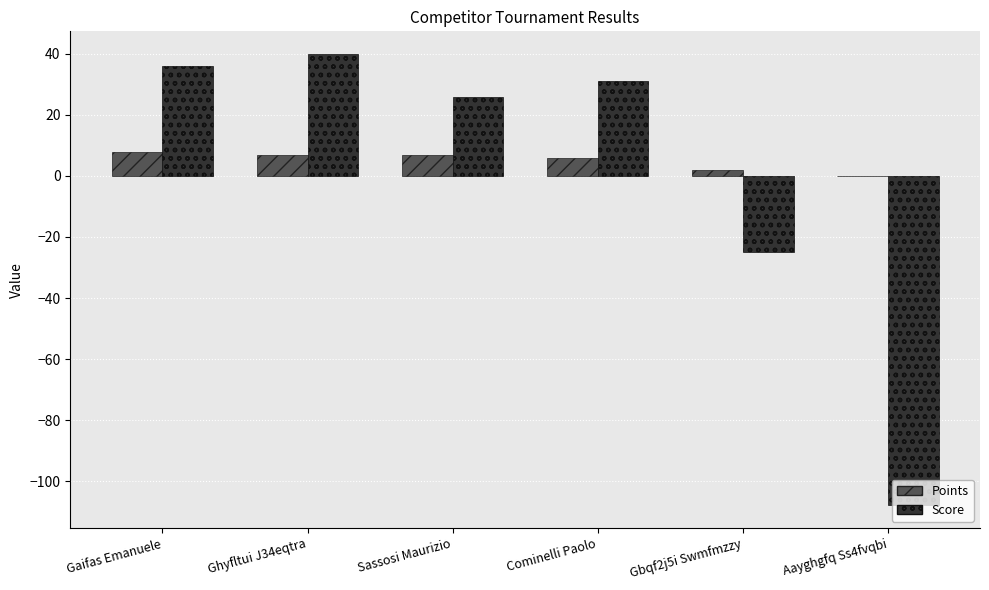

Is the value of Points at Gaifas Emanuele greater than the value of Score at Sassosi Maurizio?

No